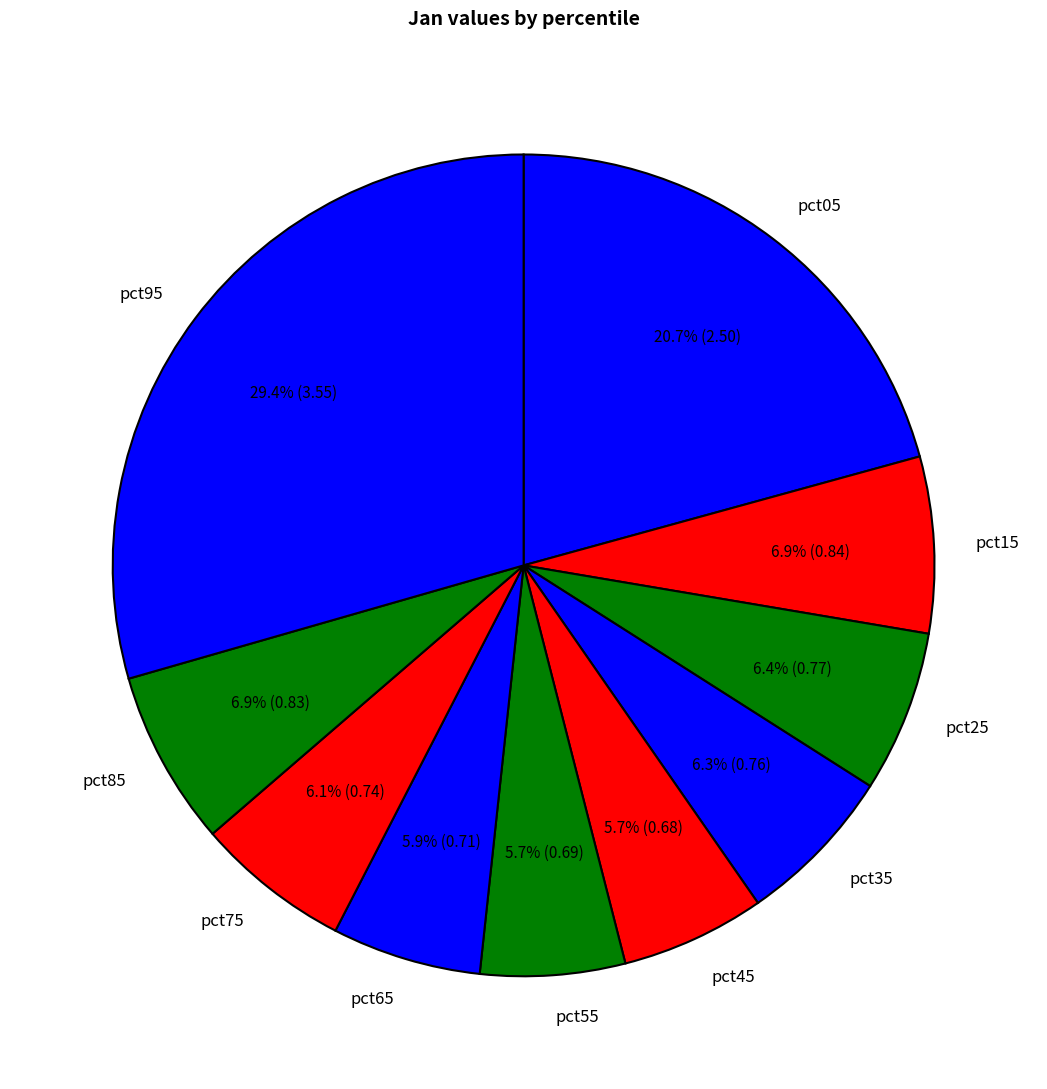

Which slice is the largest?

pct95